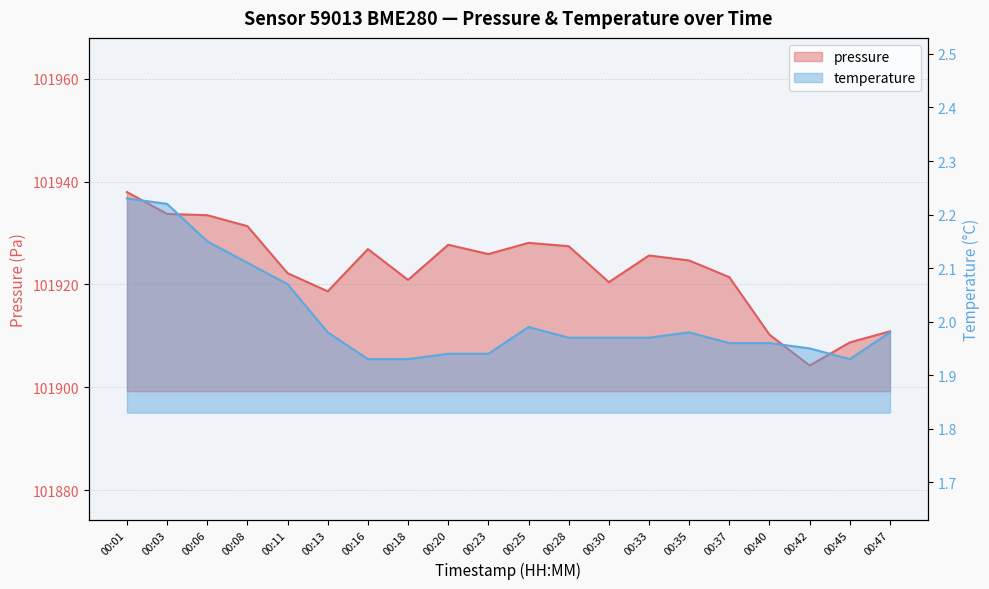

Rank the categories by temperature value from lowest to highest.

00:16, 00:18, 00:45, 00:20, 00:23, 00:42, 00:37, 00:40, 00:28, 00:30, 00:33, 00:13, 00:35, 00:47, 00:25, 00:11, 00:08, 00:06, 00:03, 00:01